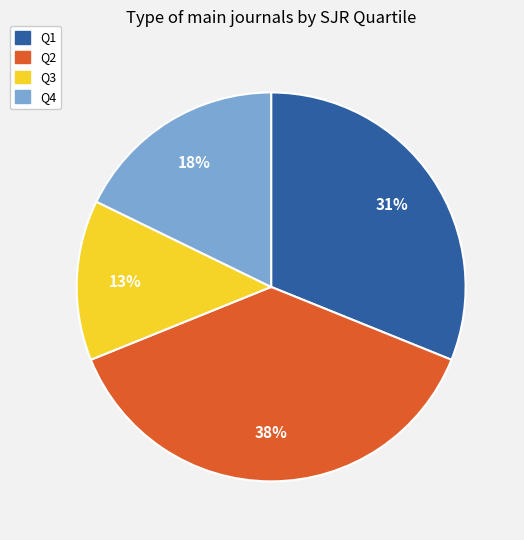

Which category has the biggest portion of the pie?

Q2